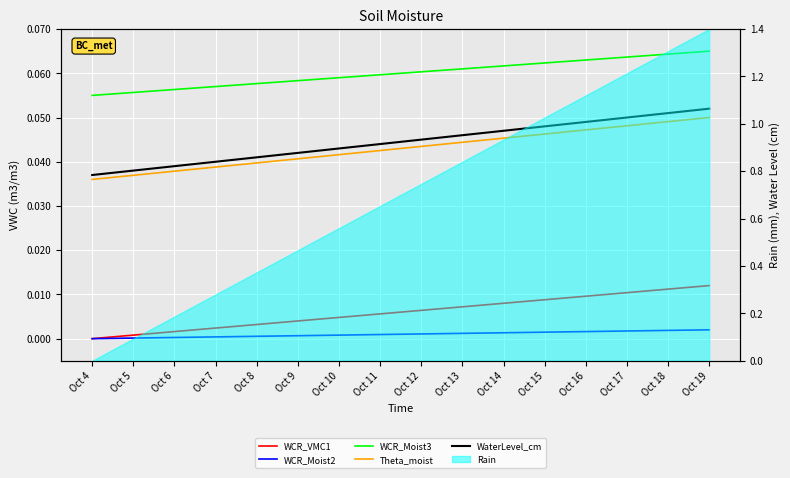

Rank the series at Oct 8 from lowest to highest value.

WCR_Moist2, WCR_VMC1, Theta_moist, WaterLevel_cm, WCR_Moist3